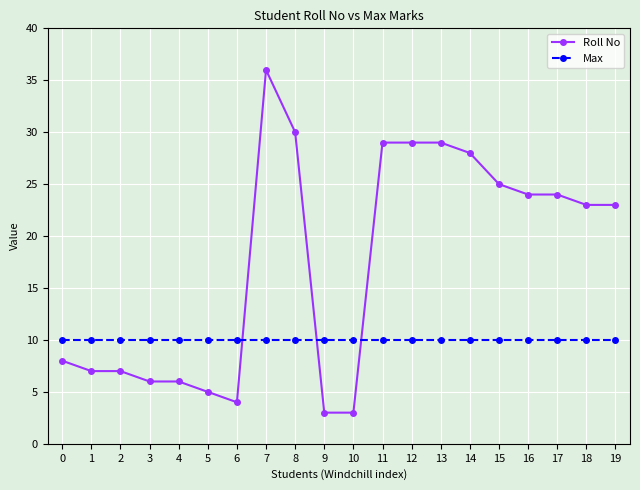

At which category does the chart reach its peak across all series?

7